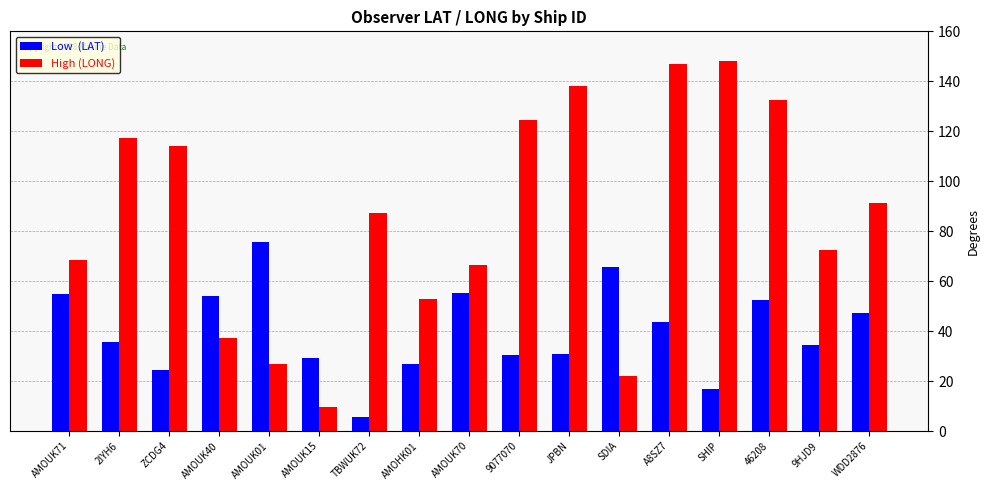

What is the difference between the highest and lowest values at SDIA?

43.4